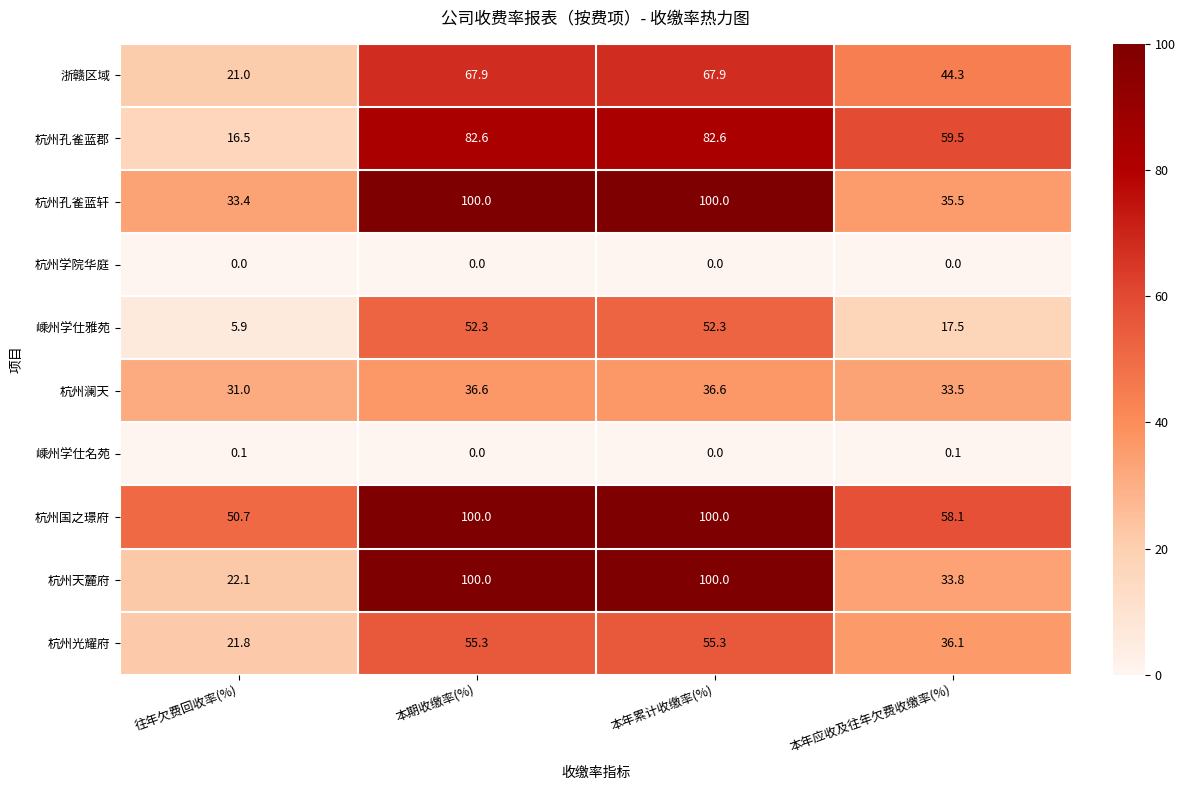

Which series changed the most between 往年欠费回收率(%) and 本期收缴率(%)?

杭州天麓府